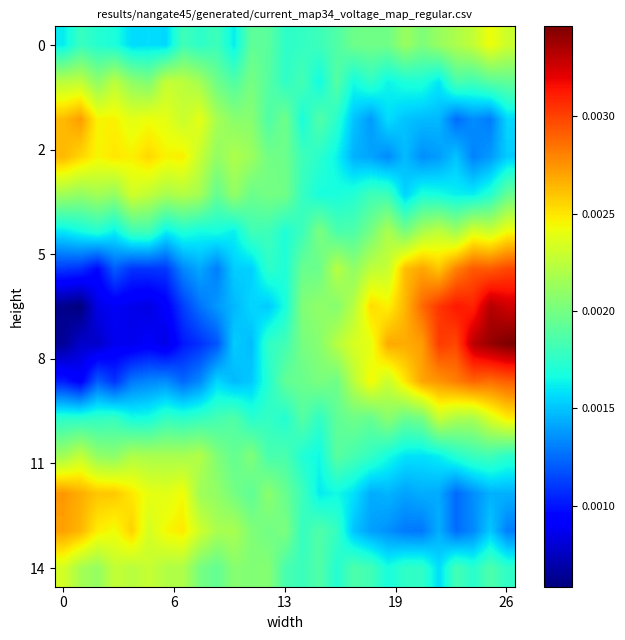

At how many categories does at least one series exceed 0?

27